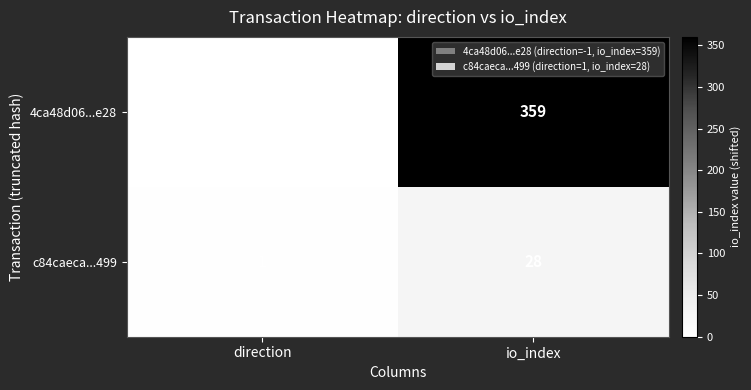

Read the 4ca48d06...e28 value at io_index.

359